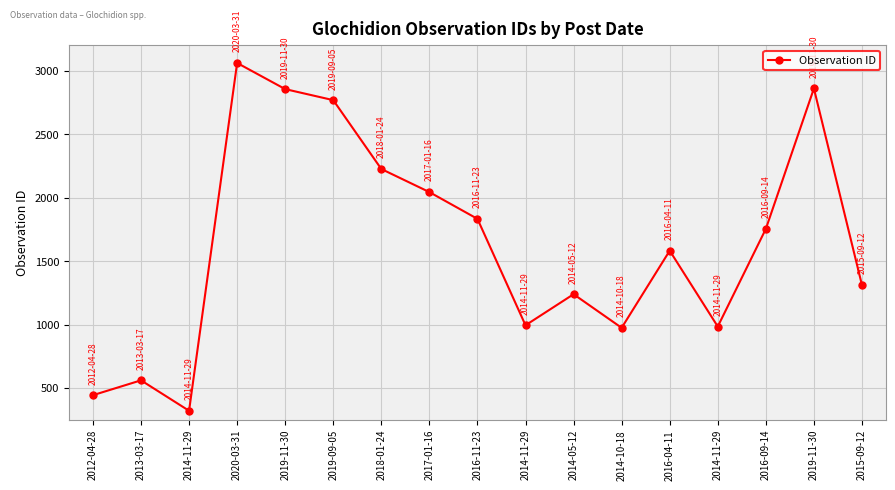

True or false: the data shows 607 at 2018-01-24.

False